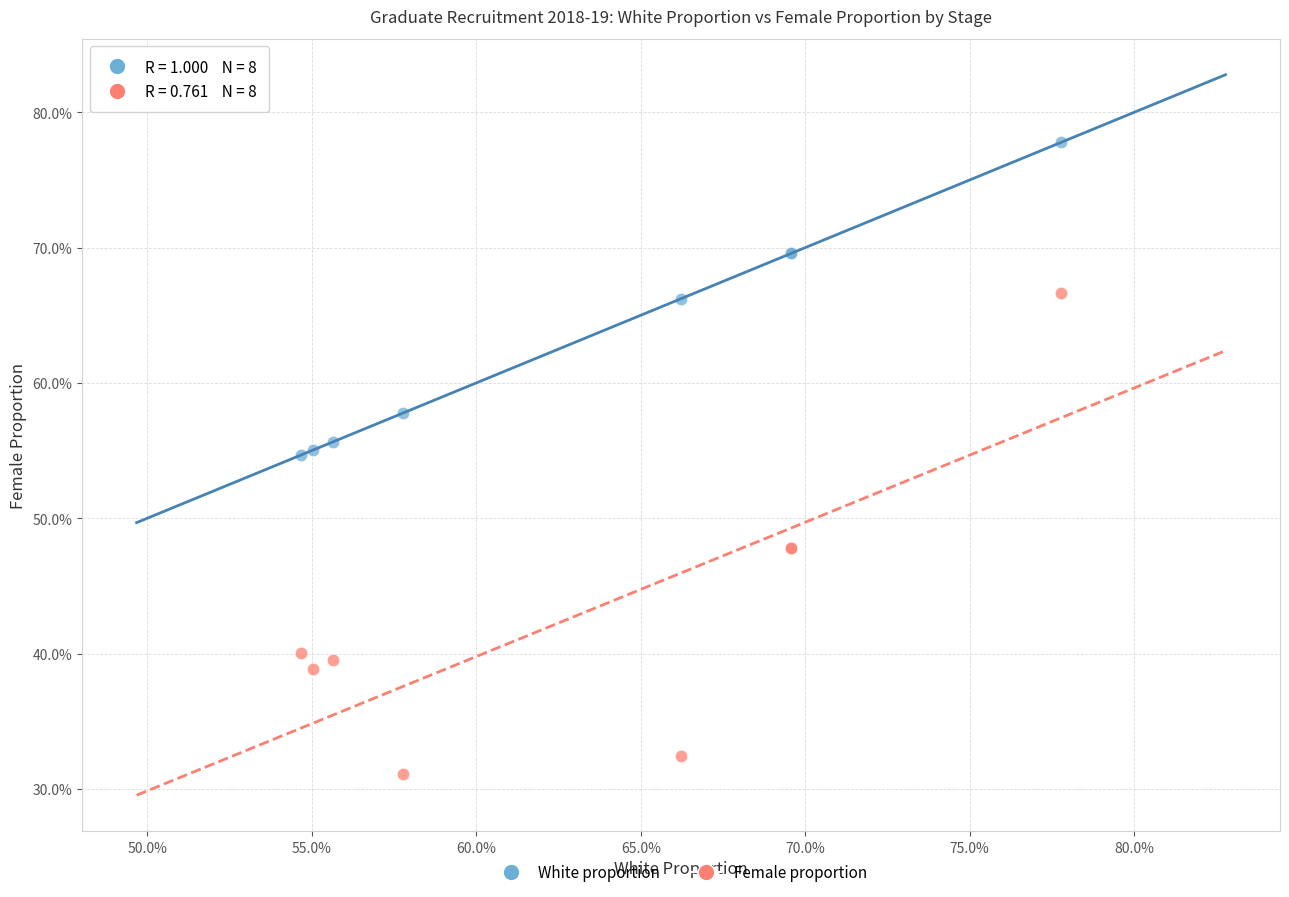

Which series has the largest Y range (max minus min)?

Female proportion